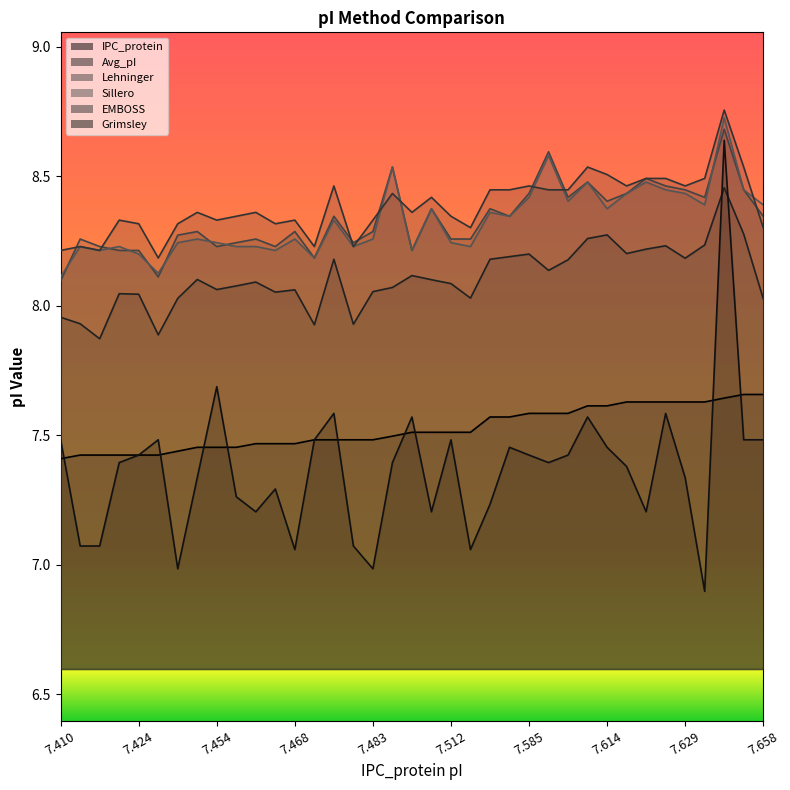

True or false: IPC_protein has more than 0 interior local peaks.

False